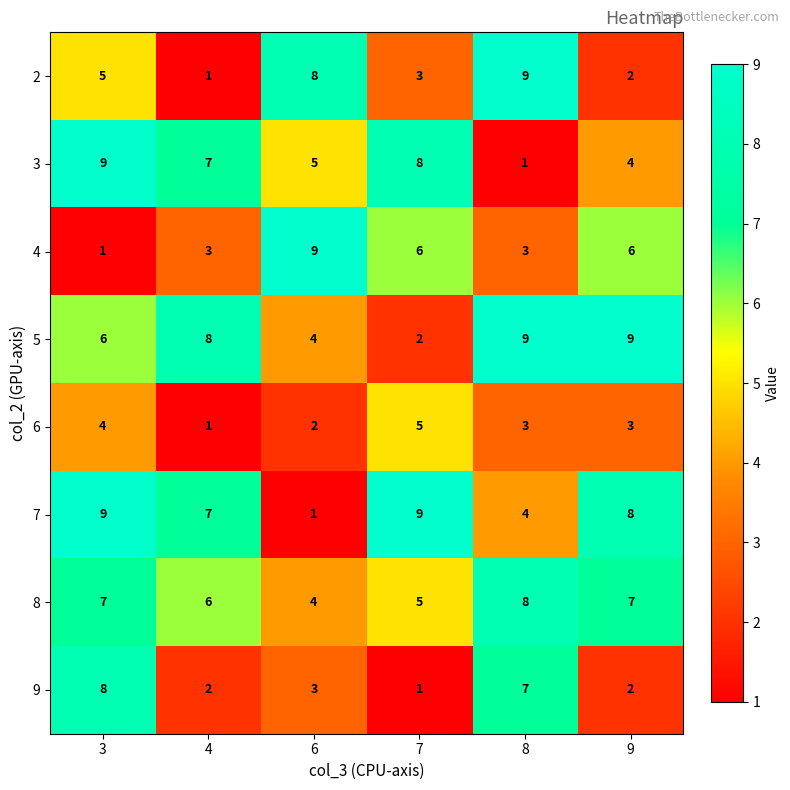

What is the difference between the 6 values at 7 and 4?

4